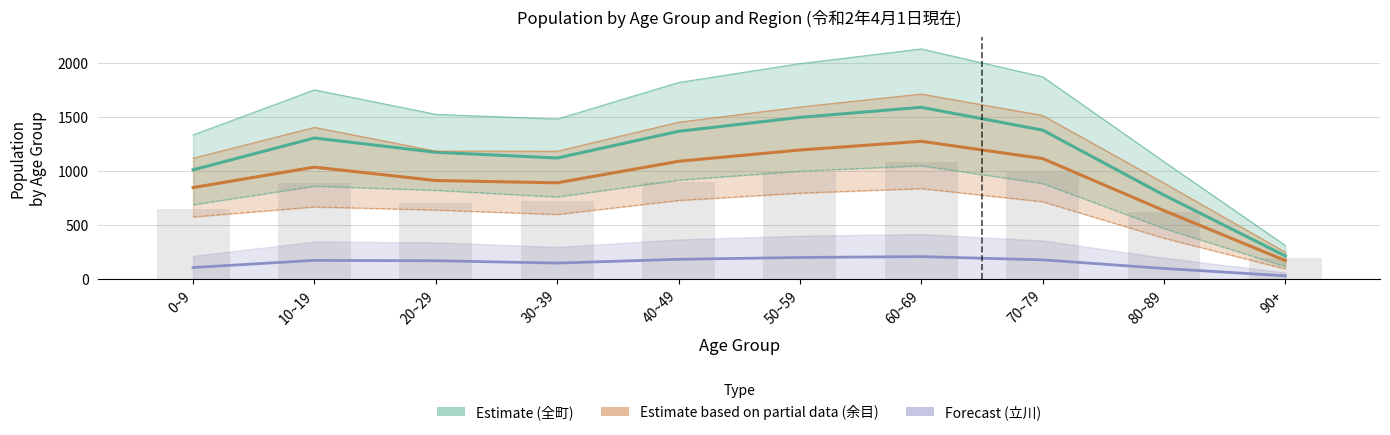

Reading right to left, transcribe all the data shown in this chart.

全町 総数 (Estimate): 90+=215.0	80~89=779.5	70~79=1381.5	60~69=1593.0	50~59=1499.5	40~49=1370.5	30~39=1123.0	20~29=1176.0	10~19=1308.5	0~9=1013.5
余目 総数 (Partial Estimate): 90+=172.5	80~89=635.5	70~79=1118.0	60~69=1278.0	50~59=1197.0	40~49=1092.5	30~39=893.0	20~29=914.0	10~19=1038.5	0~9=849.0
立川 総数 (Forecast): 90+=31.0	80~89=99.0	70~79=179.0	60~69=209.0	50~59=201.0	40~49=184.0	30~39=149.0	20~29=170.5	10~19=174.0	0~9=108.0